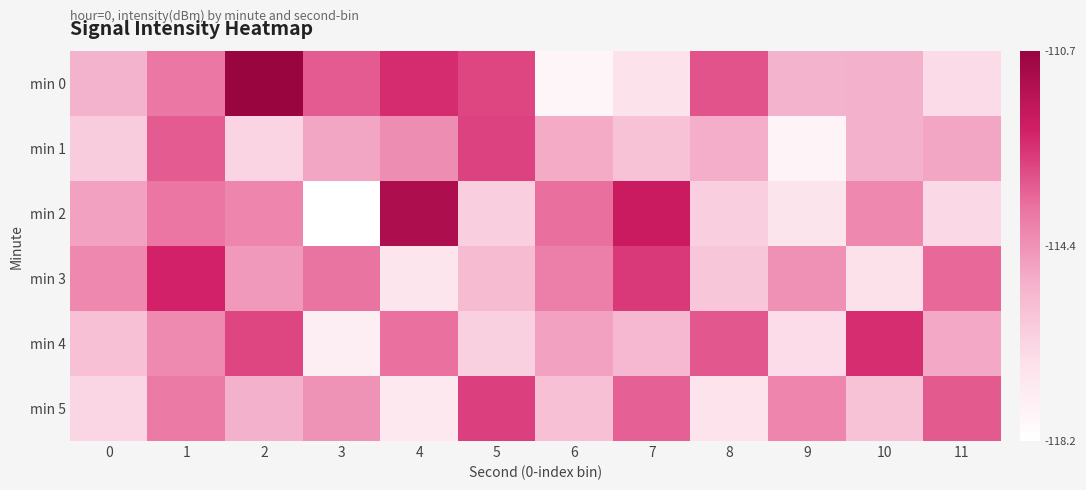

Reading left to right, transcribe all the data shown in this chart.

min 0: 0=0.4	1=0.6	2=1.0	3=0.7	4=0.8	5=0.7	6=0.1	7=0.2	8=0.7	9=0.4	10=0.4	11=0.2
min 1: 0=0.3	1=0.7	2=0.3	3=0.4	4=0.5	5=0.7	6=0.4	7=0.3	8=0.4	9=0.1	10=0.4	11=0.4
min 2: 0=0.5	1=0.6	2=0.5	3=0.0	4=0.9	5=0.3	6=0.6	7=0.8	8=0.3	9=0.2	10=0.5	11=0.2
min 3: 0=0.5	1=0.8	2=0.5	3=0.6	4=0.2	5=0.4	6=0.6	7=0.7	8=0.3	9=0.5	10=0.2	11=0.6
min 4: 0=0.3	1=0.5	2=0.7	3=0.1	4=0.6	5=0.3	6=0.5	7=0.4	8=0.7	9=0.2	10=0.8	11=0.4
min 5: 0=0.2	1=0.6	2=0.4	3=0.5	4=0.1	5=0.7	6=0.3	7=0.6	8=0.2	9=0.5	10=0.3	11=0.7